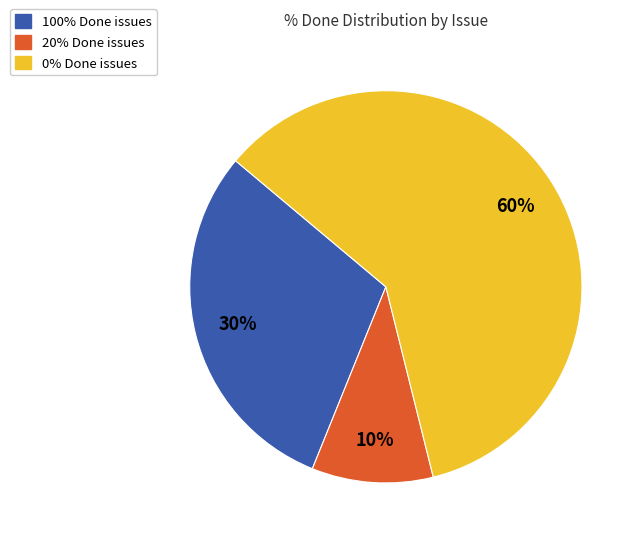

To the nearest percent, what is the average slice percentage?

33%